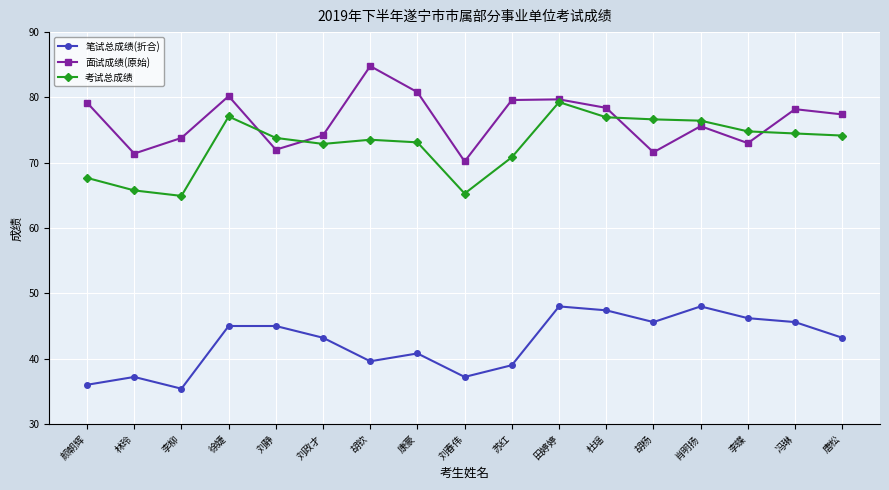

Between 李柳 and 冯琳, which series saw the biggest shift?

笔试总成绩(折合)